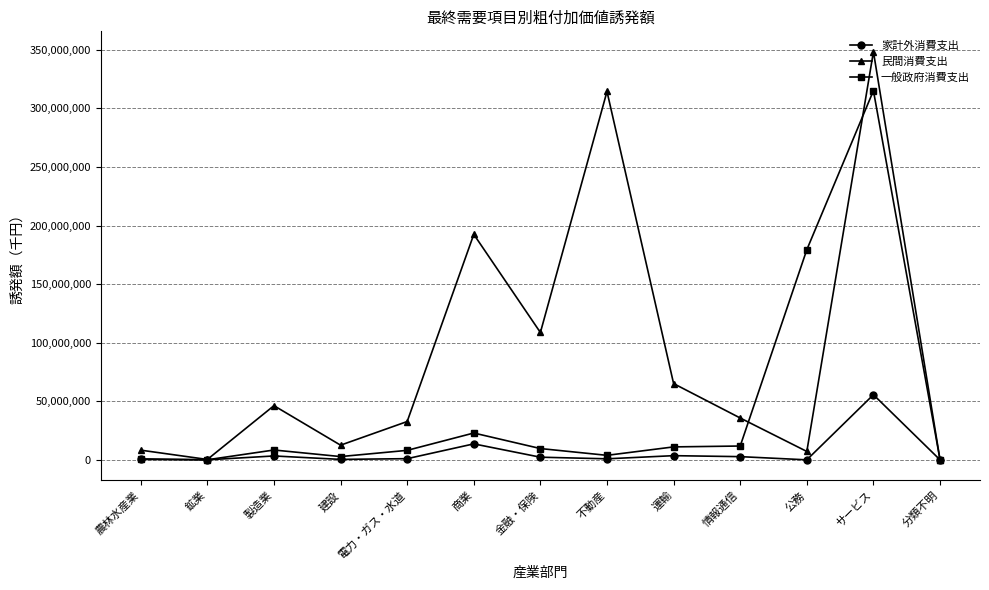

What is the total value across all series at 鉱業?

408406